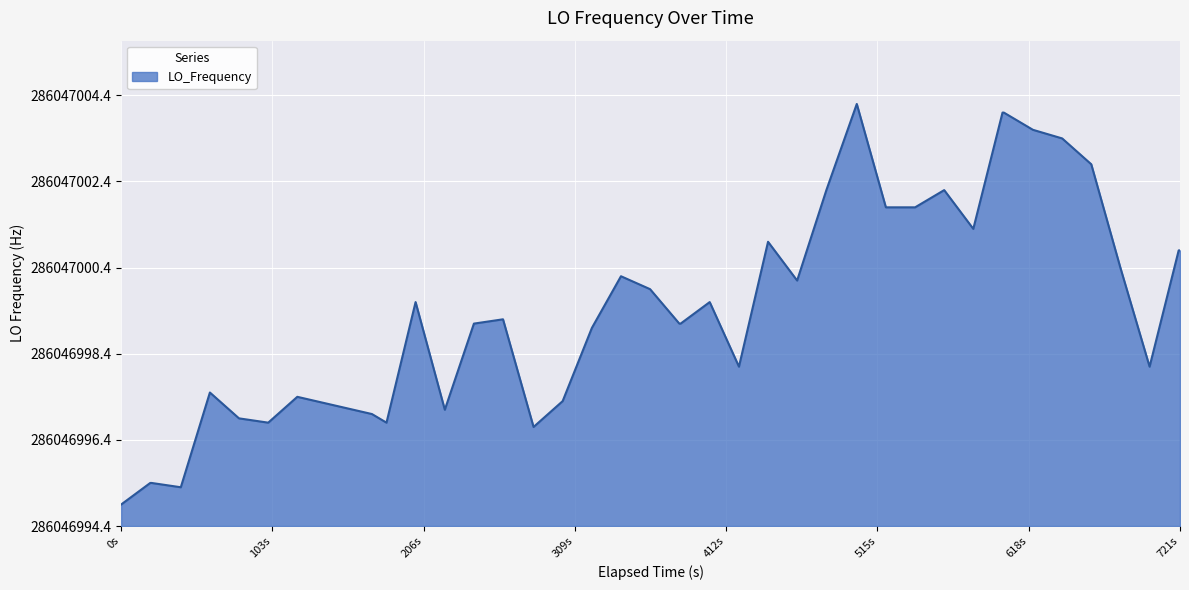

True or false: there are more than 0 points higher than both neighbors.

True